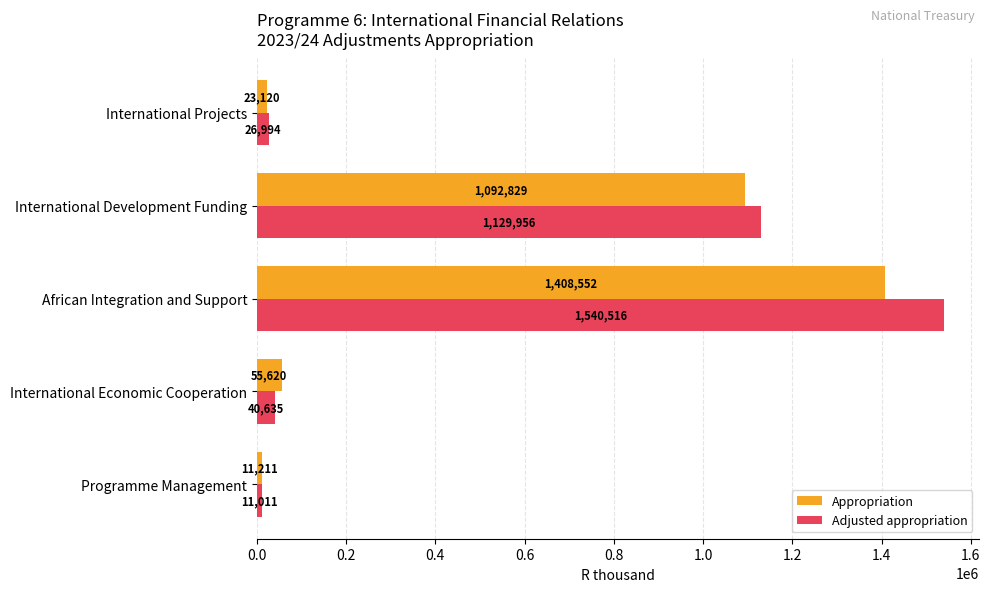

What is the minimum value for Adjusted appropriation?

11011